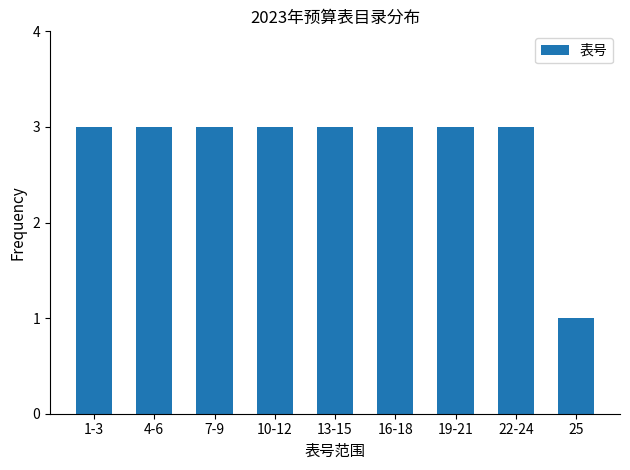

How many values are between 3 and 4?

8